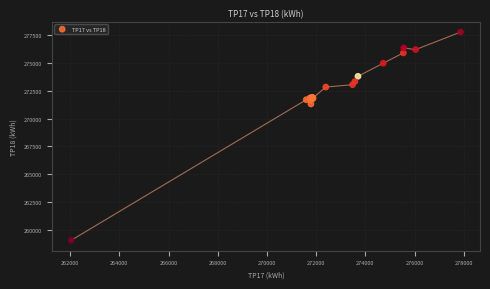

What Y value in the scatter plot is closest to 268420?

271300